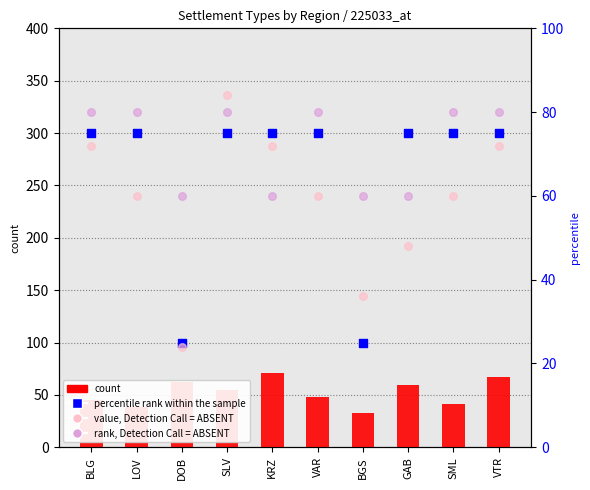

Is the value of count at VTR greater than the value of value, Detection Call = ABSENT at BLG?

No